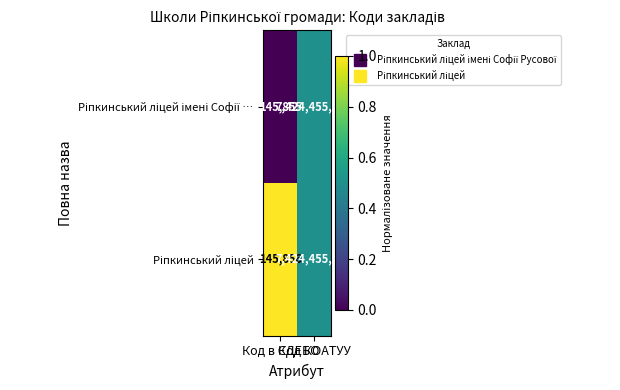

What is the maximum value shown in the chart?

7424455100